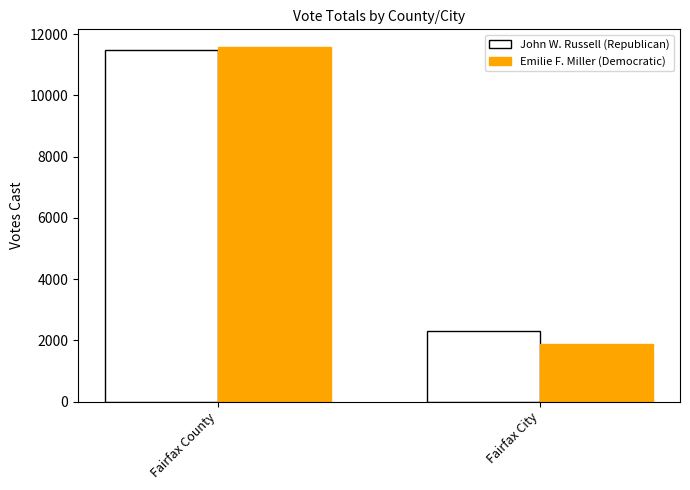

How many bars are there in each group?

2